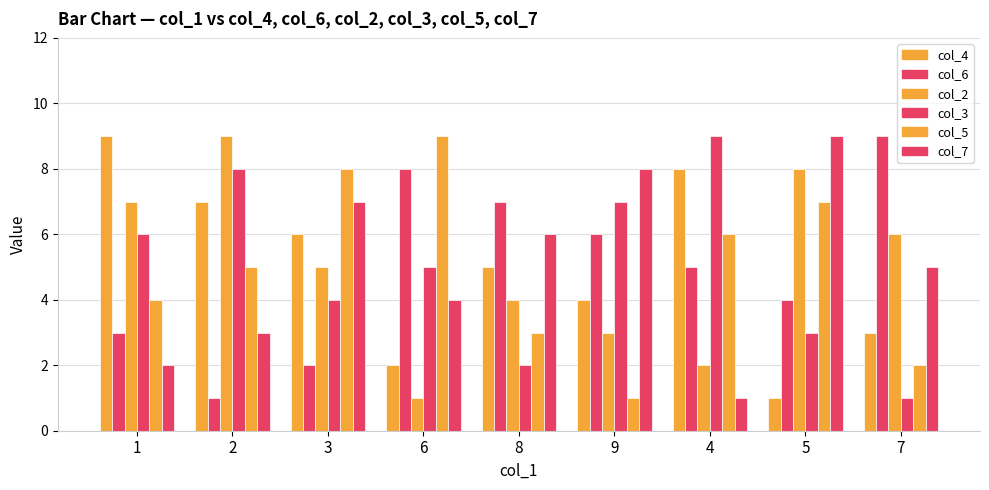

Count the number of categories in the chart.

9